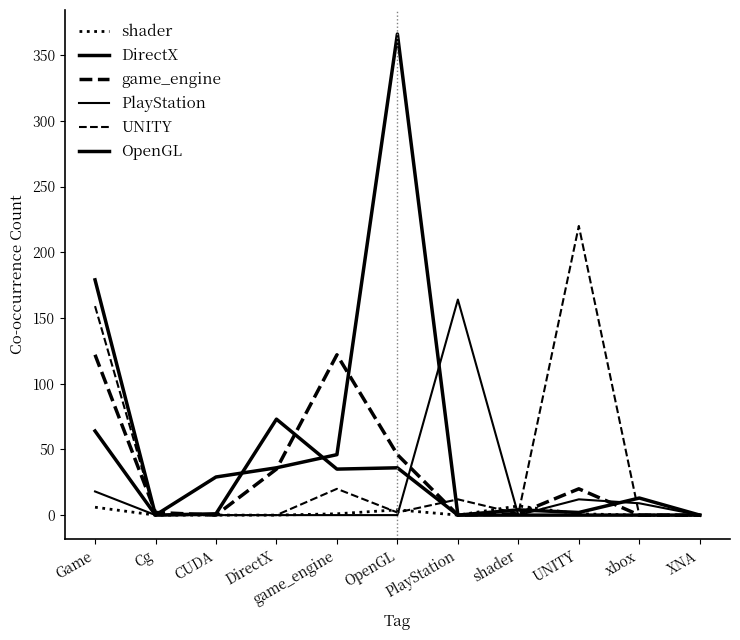

Where do game_engine and DirectX first cross each other?

Cg and CUDA